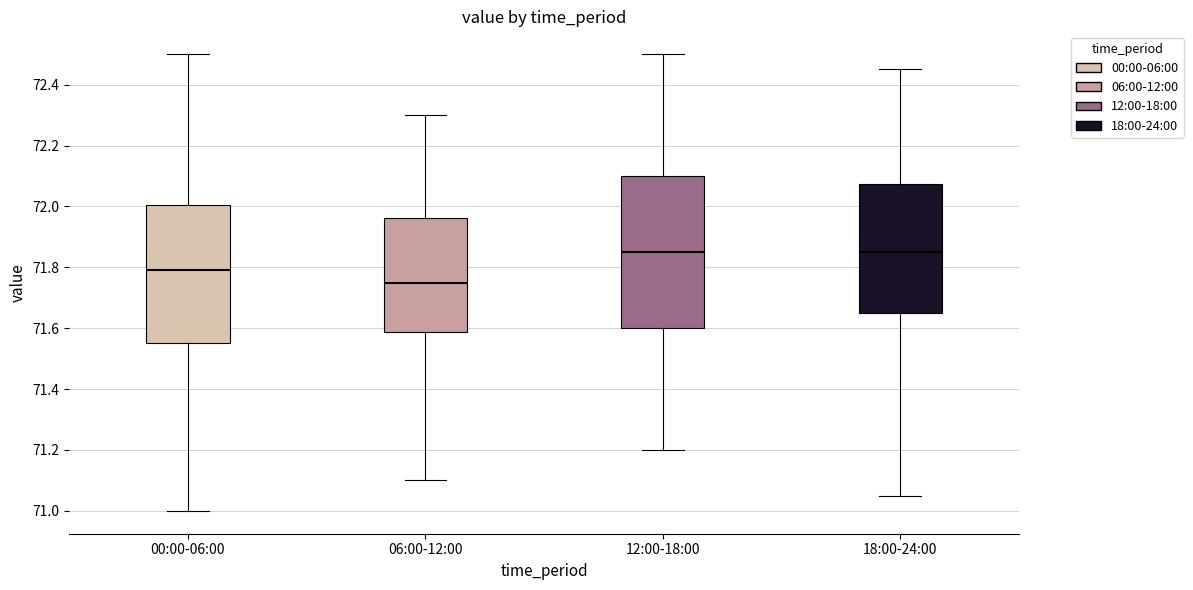

Reading left to right, transcribe this box plot: for each box, give where its median line is, the range the box spans, and where its two whiskers end, as read against the y-axis. The values are not printed on the chart, so give them approximately, as read against the axis.

00:00-06:00: median 71.80, box 71.56 to 72.00, whiskers 71.00 to 72.50
06:00-12:00: median 71.76, box 71.58 to 71.96, whiskers 71.10 to 72.30
12:00-18:00: median 71.86, box 71.60 to 72.10, whiskers 71.20 to 72.50
18:00-24:00: median 71.86, box 71.66 to 72.08, whiskers 71.06 to 72.46